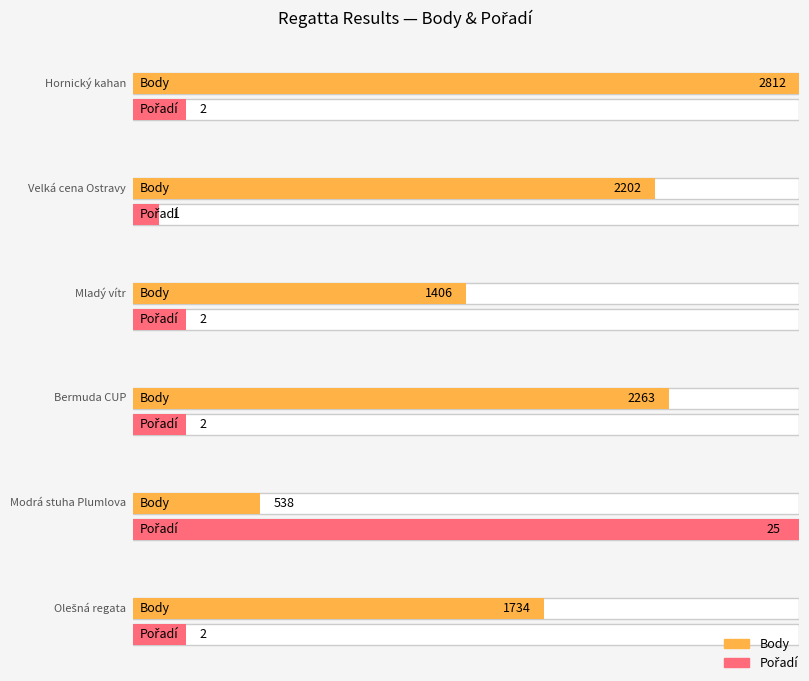

At how many categories does at least one series exceed 971?

5